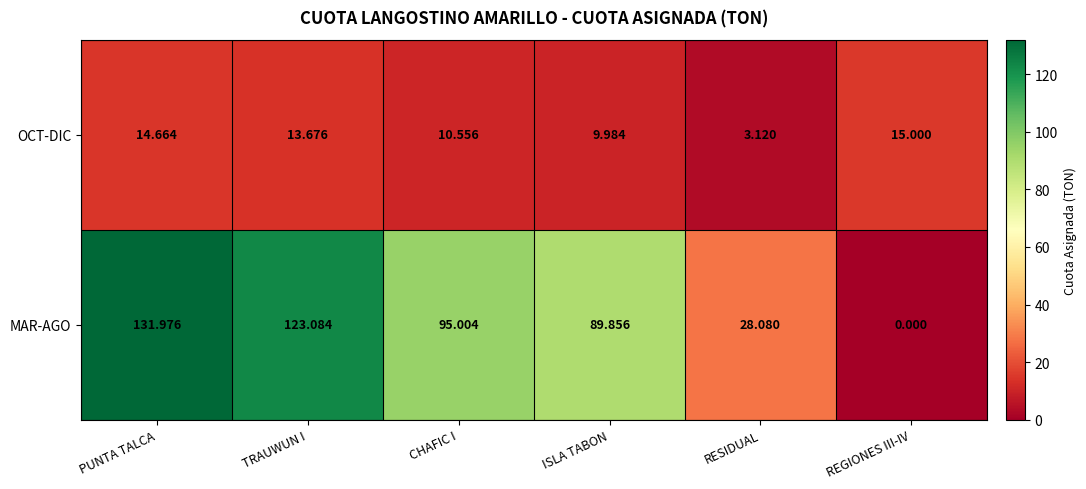

How many distinct data groups are displayed?

2